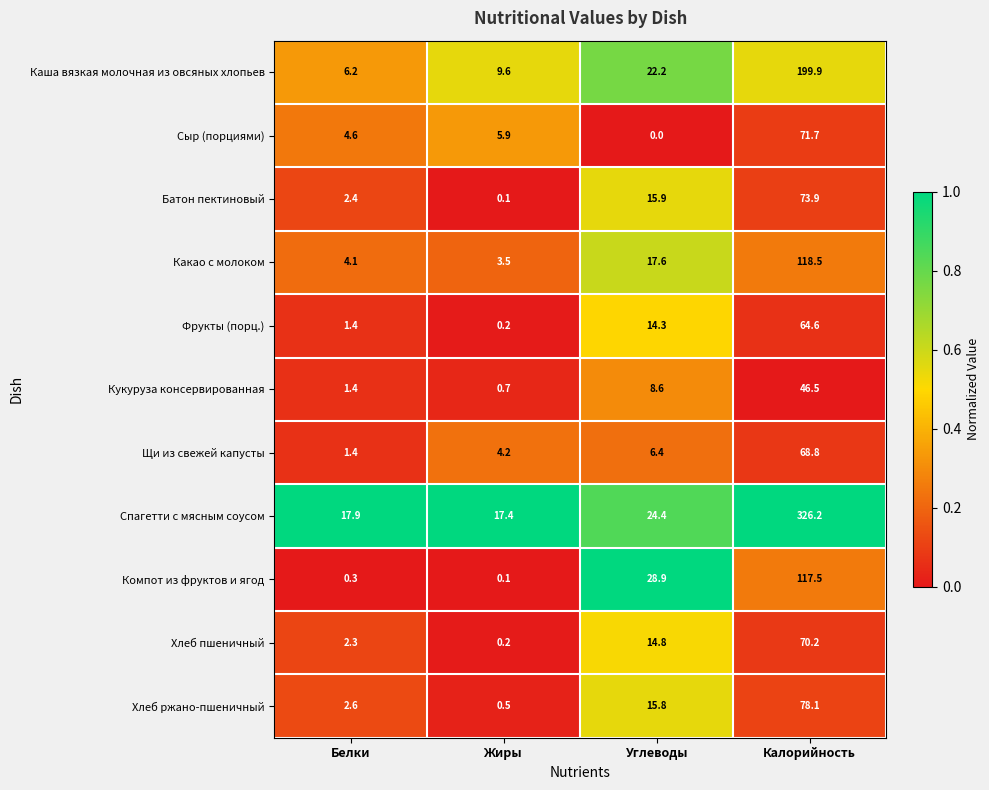

The Сыр (порциями) series shows -28.9 at Углеводы. True or false?

False